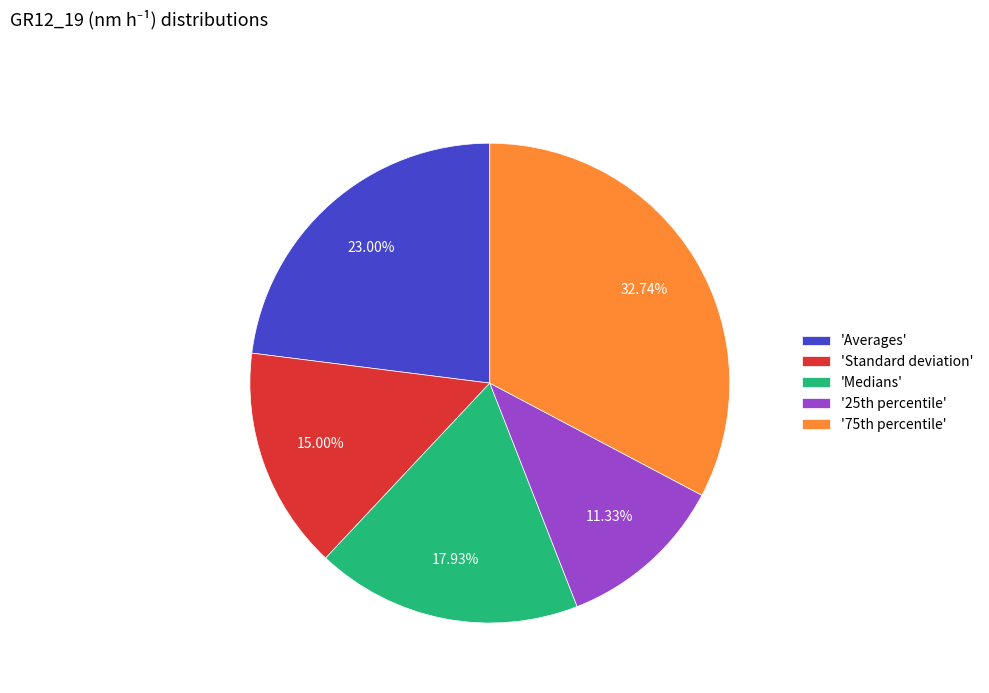

To the nearest percent, what is the average slice percentage?

20%